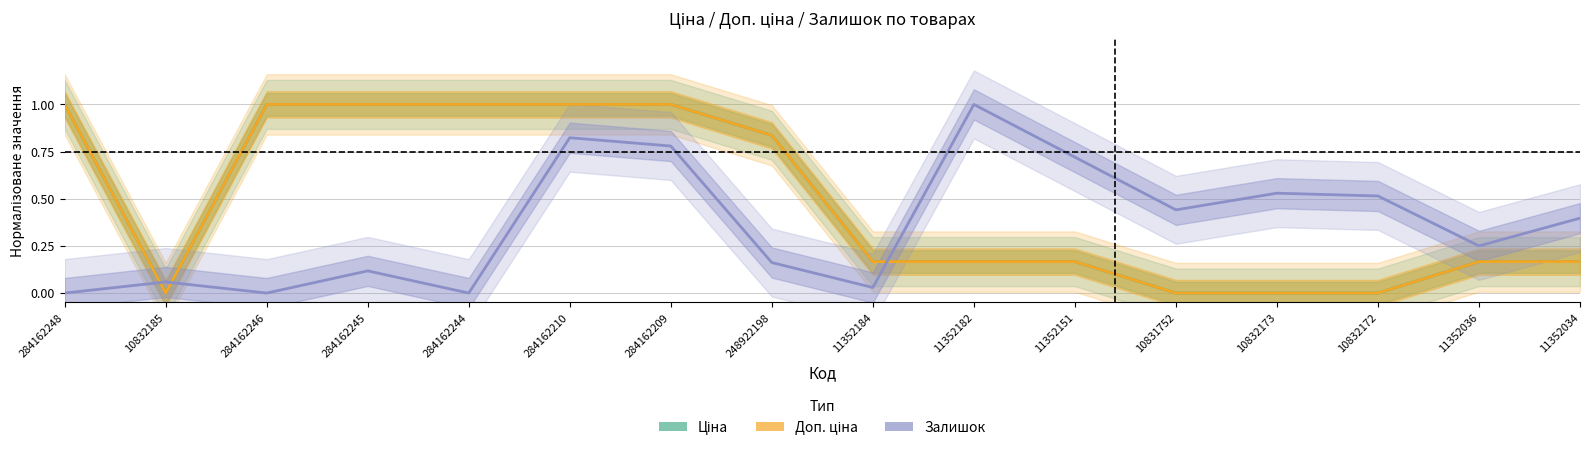

At which category does Ціна reach its first local valley?

10832185